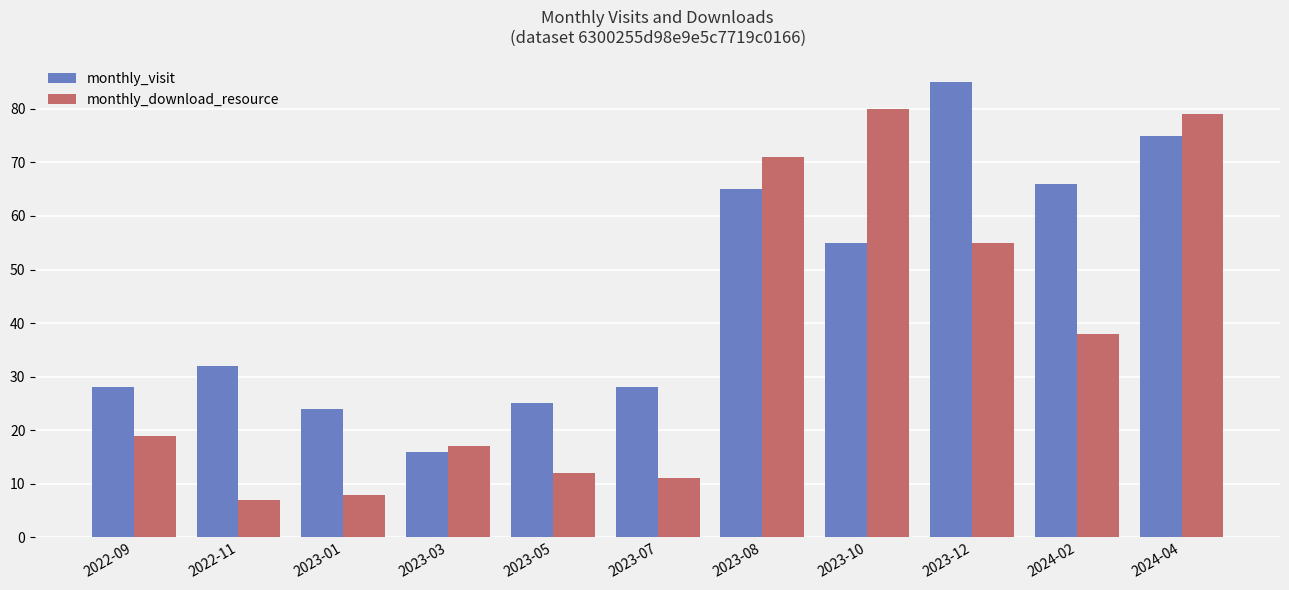

The value of monthly_visit at 2022-09 is 40. True or false?

False